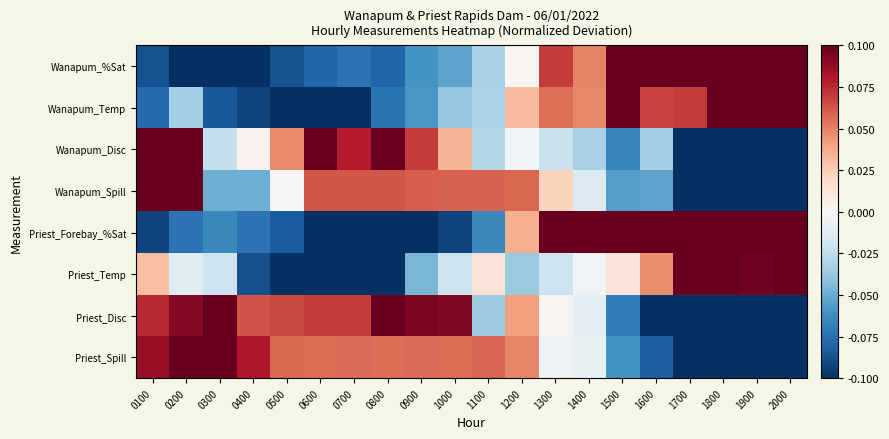

Which category has the highest value across all series?

1700